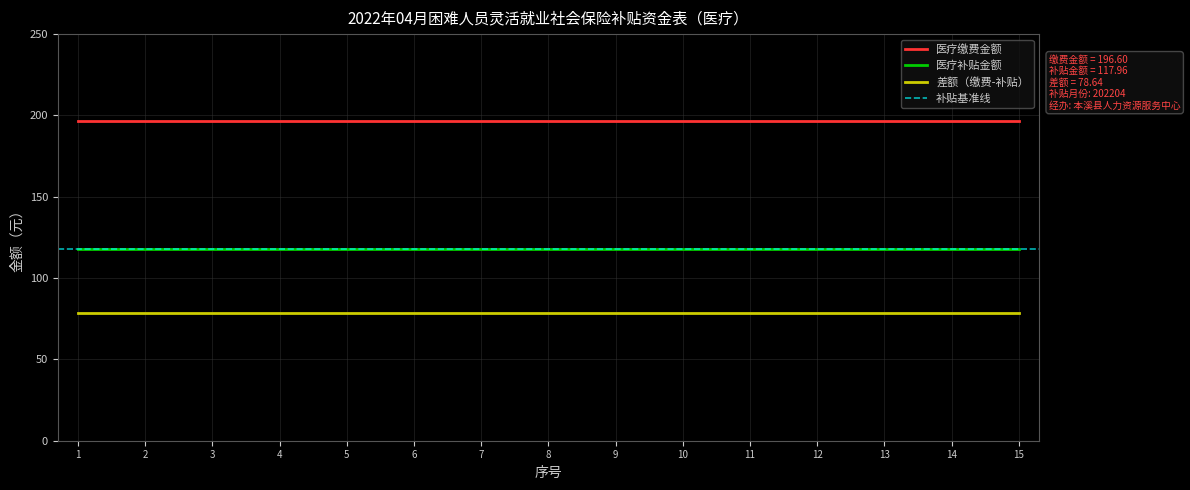

True or false: 医疗补贴金额 has more than 1 points higher than both neighbors.

False